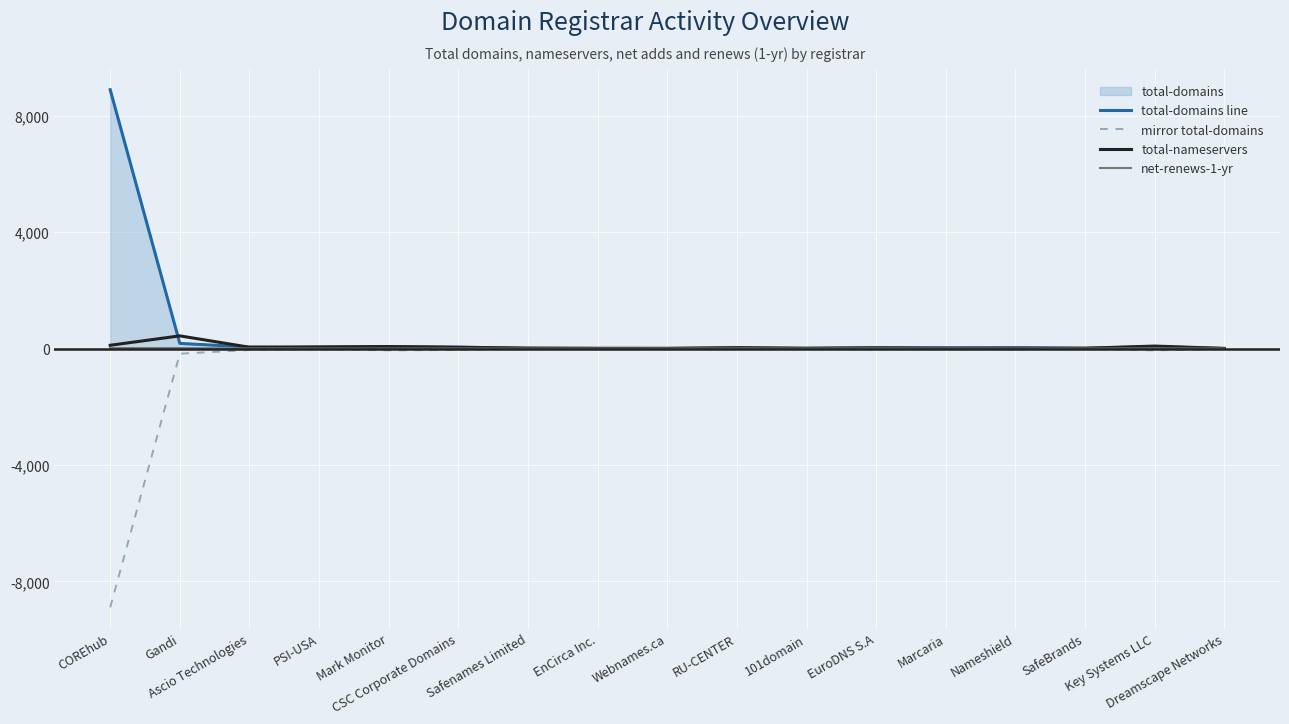

Reading right to left, extract all data points from this chart.

total-domains line: 5	64	11	26	20	29	10	17	6	3	10	46	63	26	50	177	8893
mirror total-domains: -5	-64	-11	-26	-20	-29	-10	-17	-6	-3	-10	-46	-63	-26	-50	-177	-8893
total-nameservers: 2	85	10	13	13	22	8	31	5	8	14	44	68	60	45	435	112
net-renews-1-yr: 0	5	0	0	0	5	0	4	1	0	0	1	0	0	1	16	16